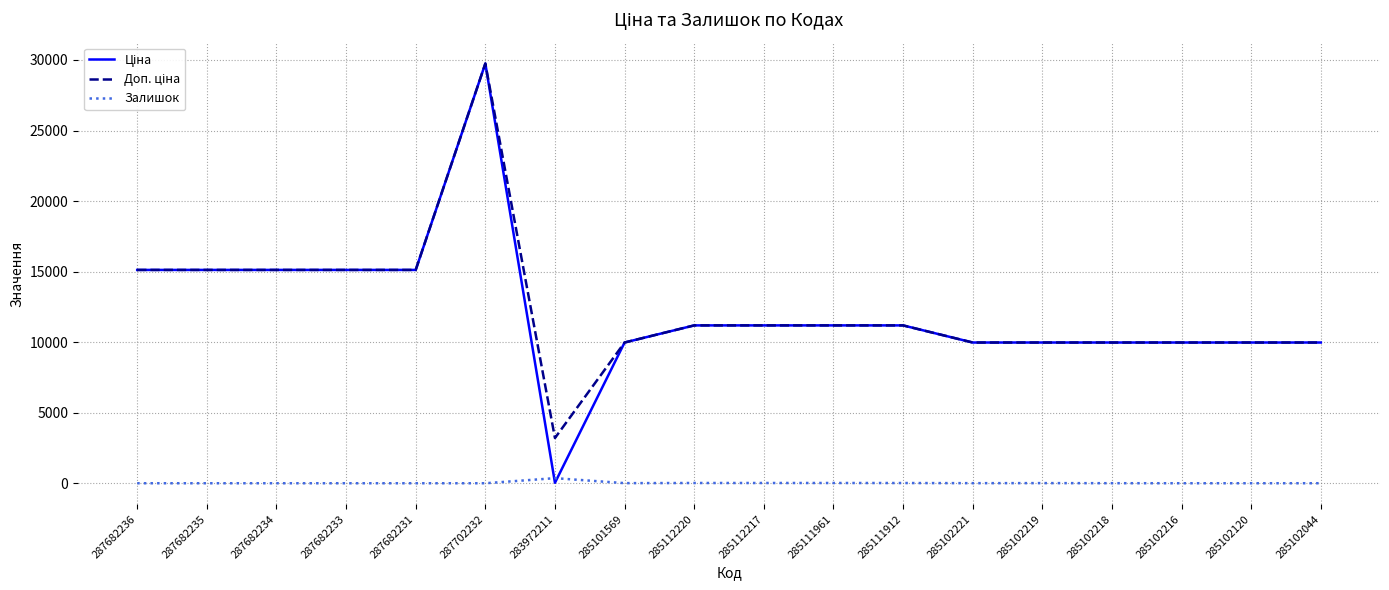

What is the total value across all series at 285102120?

19950.0